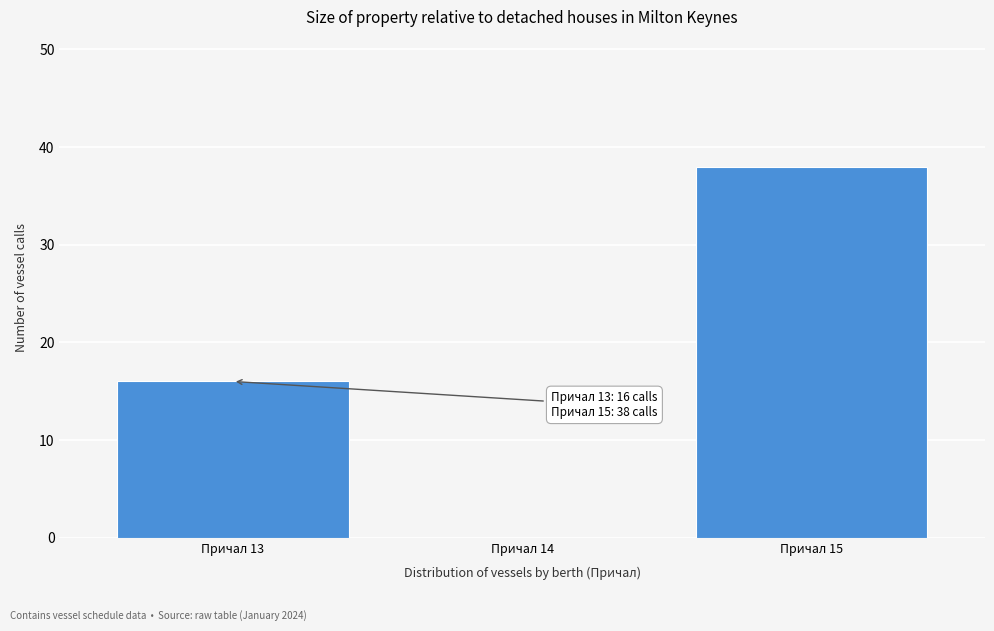

Reading left to right, transcribe all the data shown in this chart.

Причал 13=16	Причал 14=0	Причал 15=38